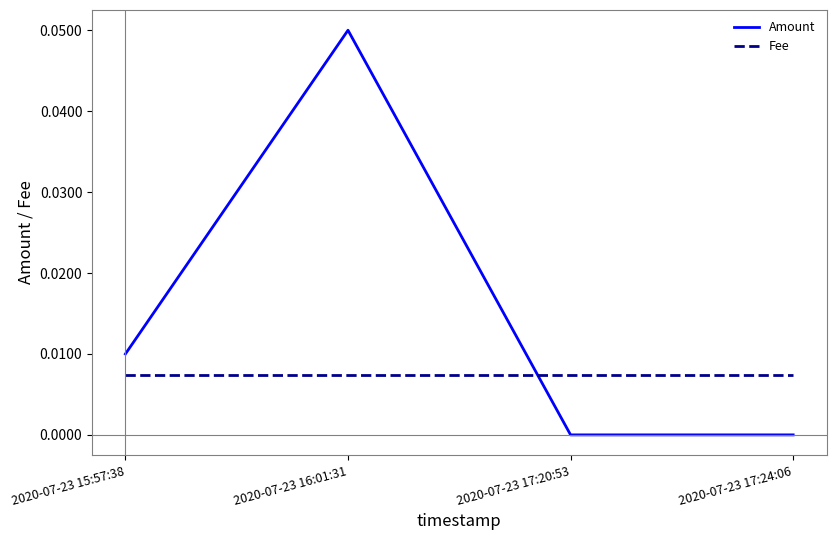

How many categories are shown in the chart?

4